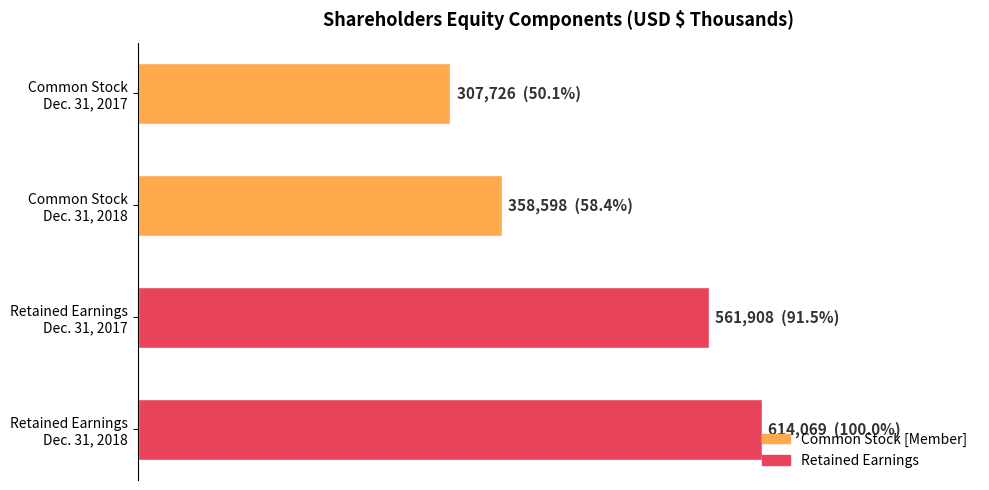

Does the chart contain any negative values?

No